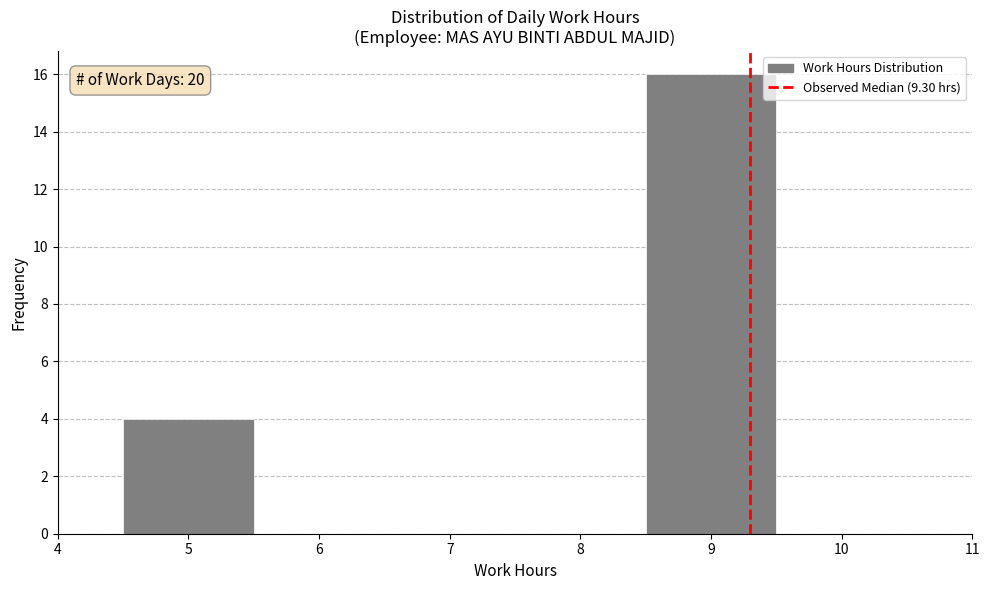

Which range on the x-axis has the tallest bar?

8.5 to 9.5